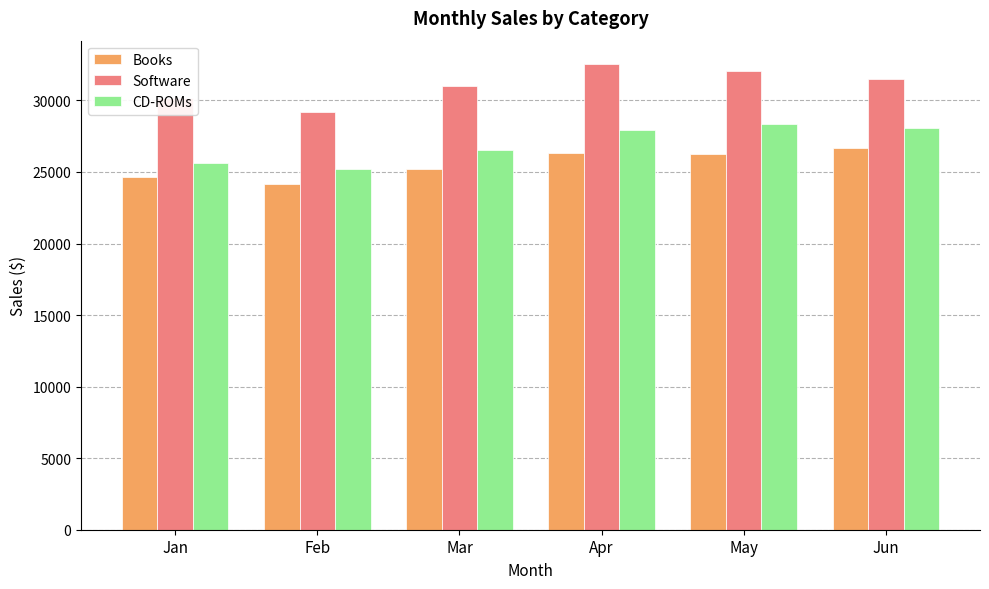

What is the difference between the maximum and second lowest values in the Software series?

2362.5